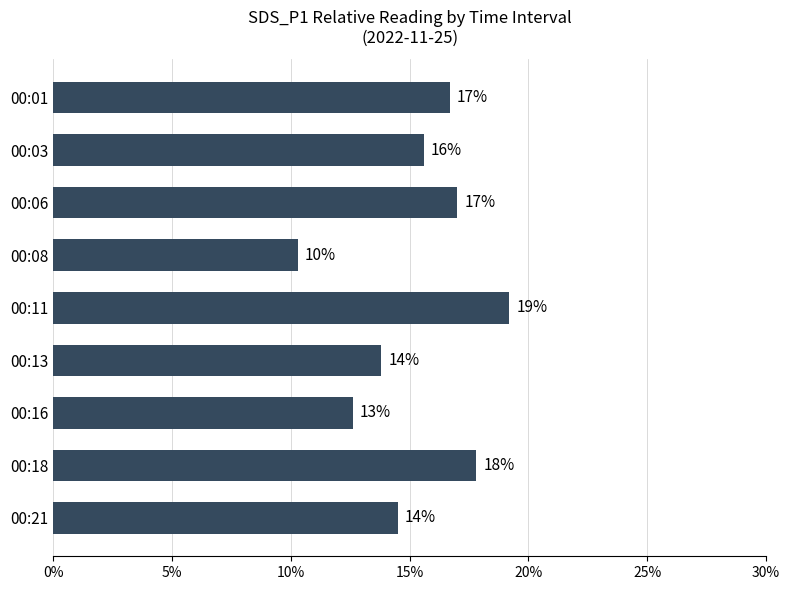

What is the difference between the second highest and second lowest values?

5.2